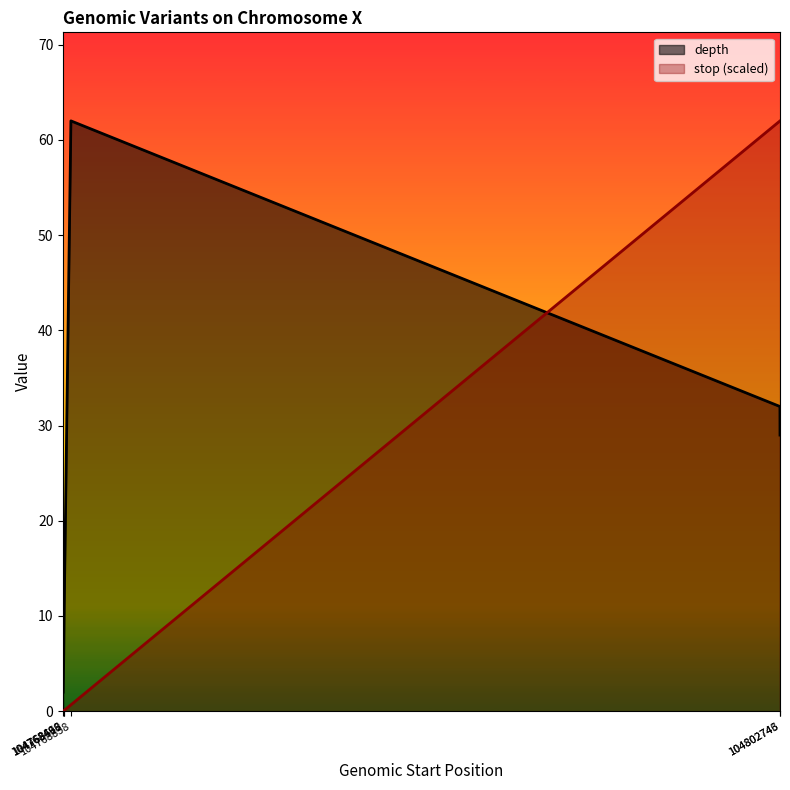

True or false: stop has more than 1 points higher than both neighbors.

False